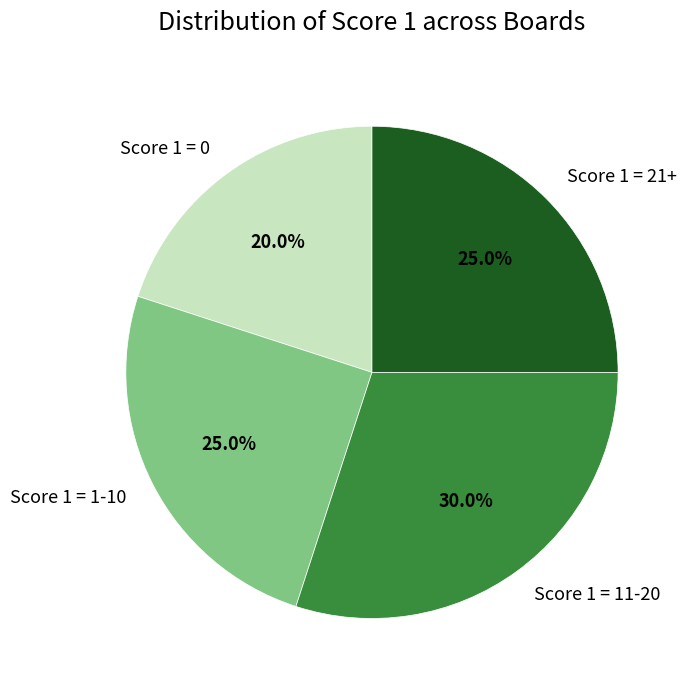

What is the ratio of the value at Score 1 = 11-20 to the value at Score 1 = 21+?

1.2